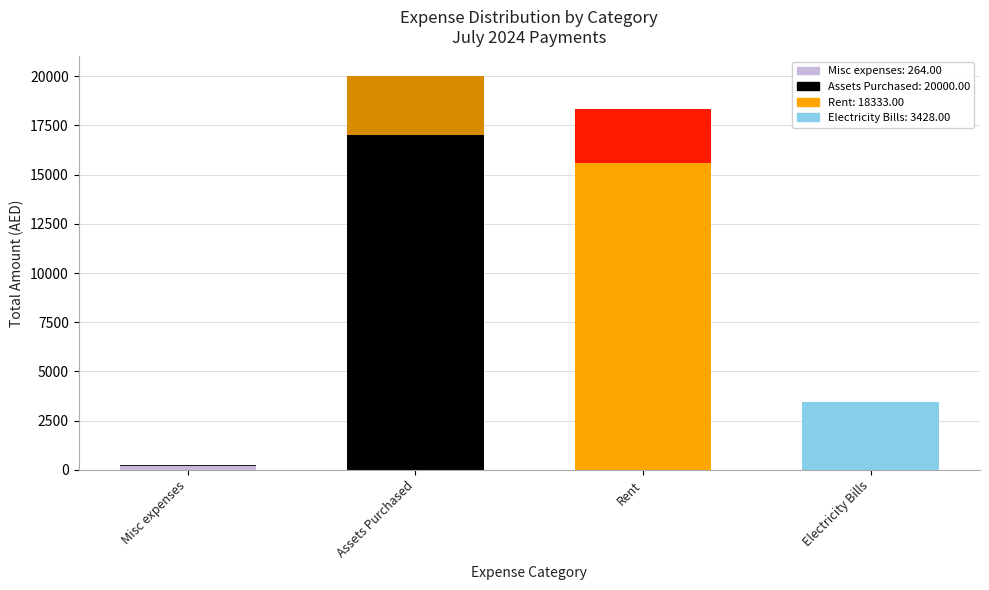

At which label is the value closest to 10132?

Electricity Bills